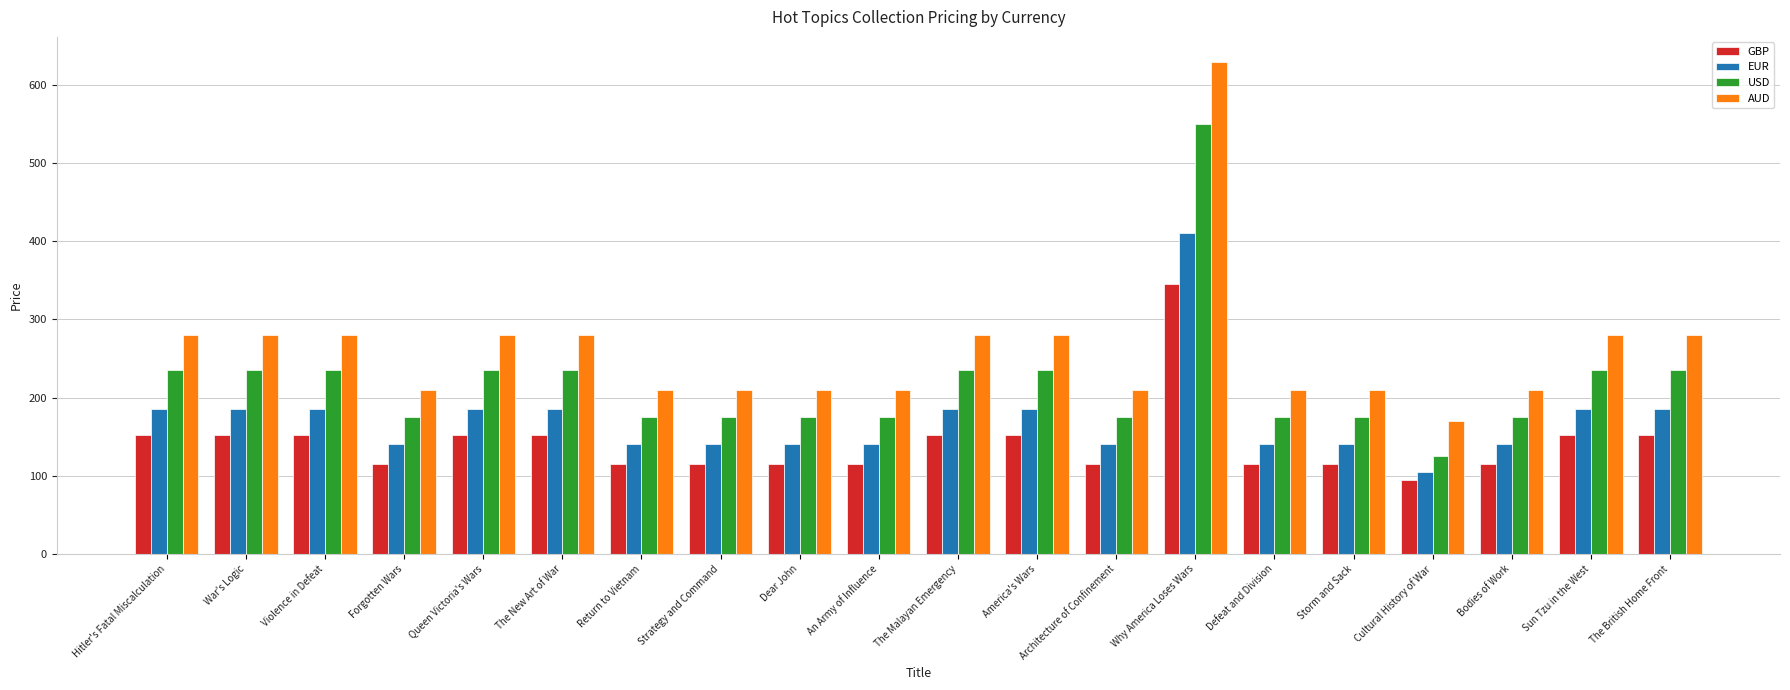

What is the value of the AUD bar at the 19th from the left?

280